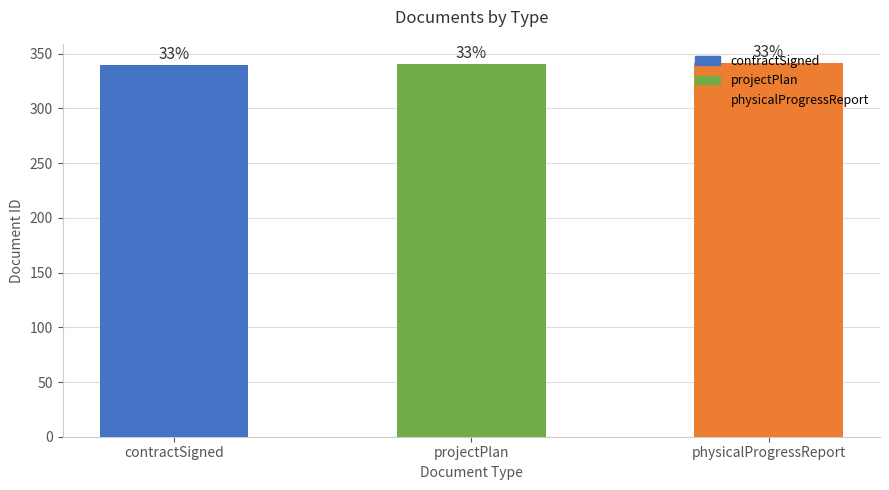

List the labels in order of value, largest first.

physicalProgressReport, projectPlan, contractSigned